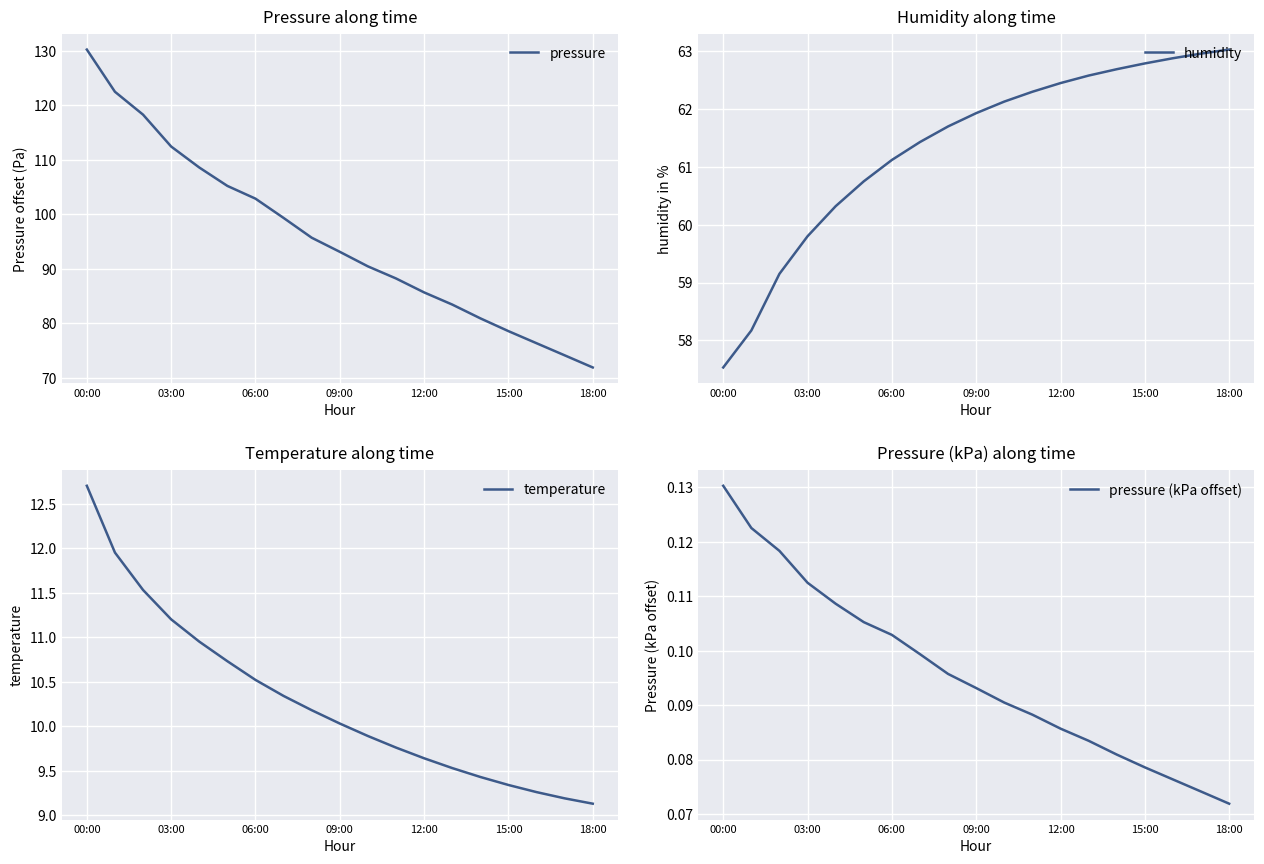

At which label is humidity closest to 60?

03:00